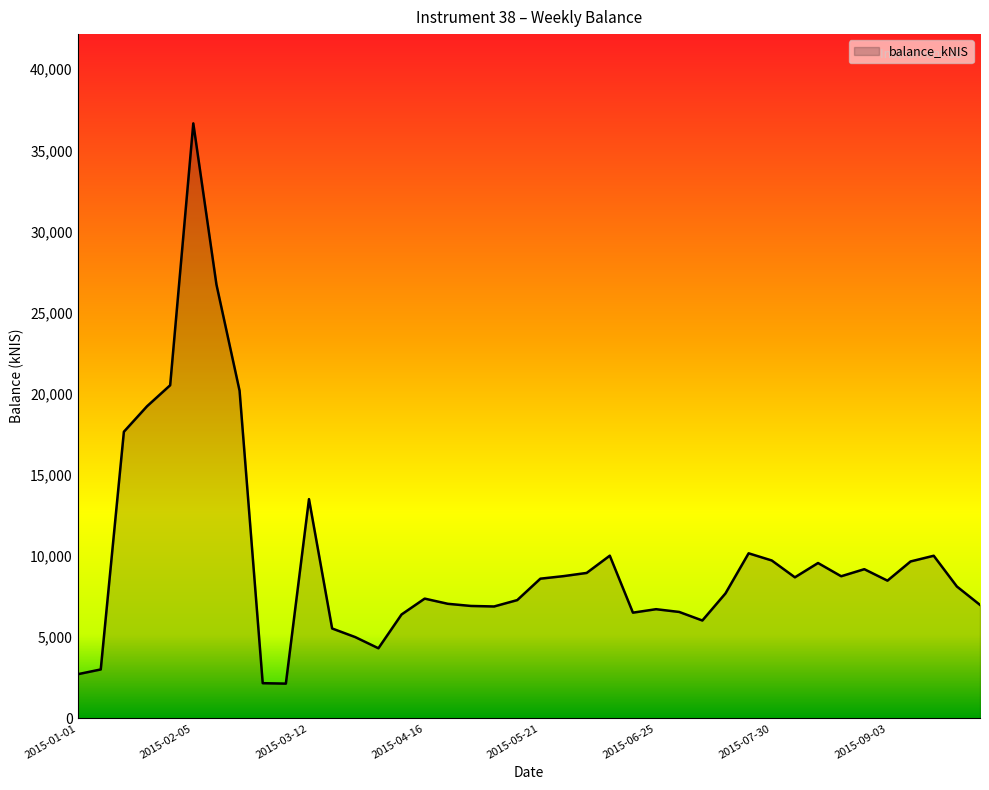

What is the maximum value shown in the chart?

36667.7